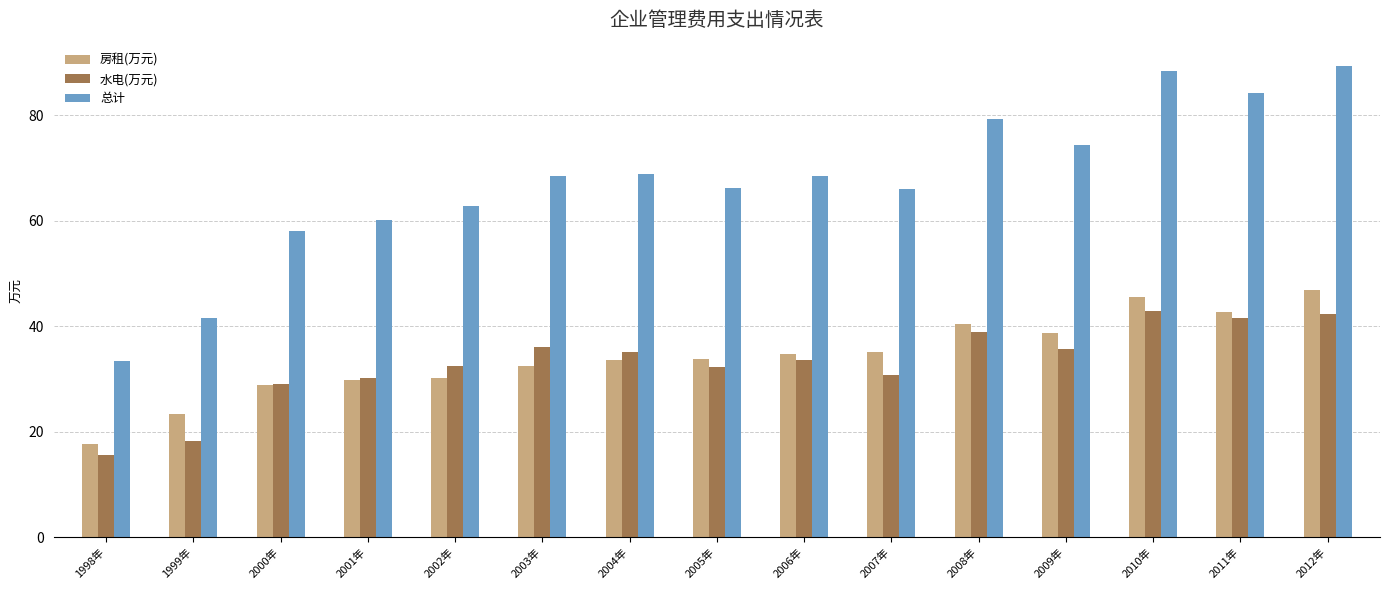

The 总计 series shows 55.8 at 1999年. True or false?

False